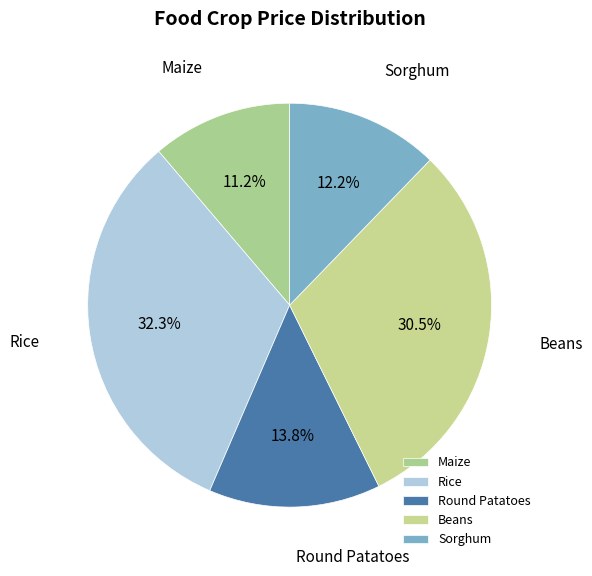

Is there any slice that represents more than half of the pie?

No